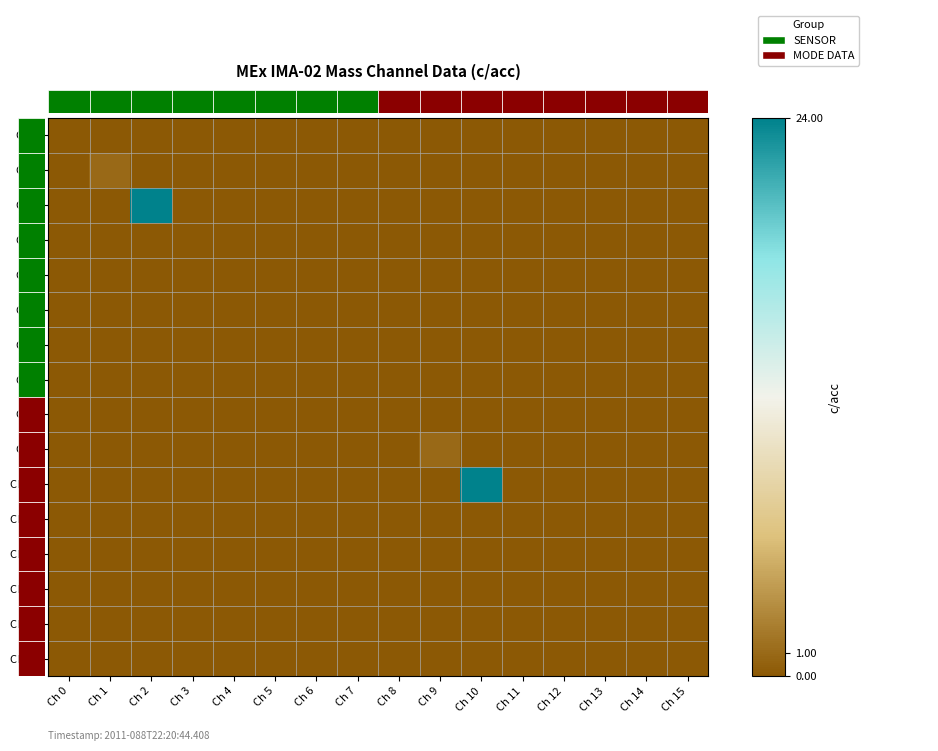

At which category is the sum across all series the highest?

Ch 2